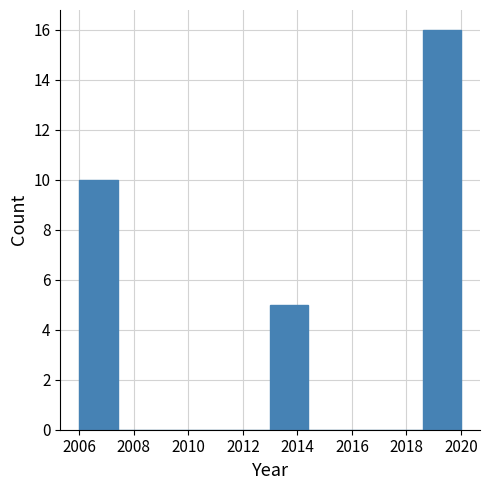

Reading left to right, transcribe this chart: for each bar, give the range it covers on the x-axis and its height. The values are not printed on the chart, so give them approximately, as read against the axis.

2006.0 to 2007.4: 10
2007.4 to 2008.8: 0
2008.8 to 2010.2: 0
2010.2 to 2011.6: 0
2011.6 to 2013.0: 0
2013.0 to 2014.4: 5
2014.4 to 2015.8: 0
2015.8 to 2017.2: 0
2017.2 to 2018.6: 0
2018.6 to 2020.0: 16